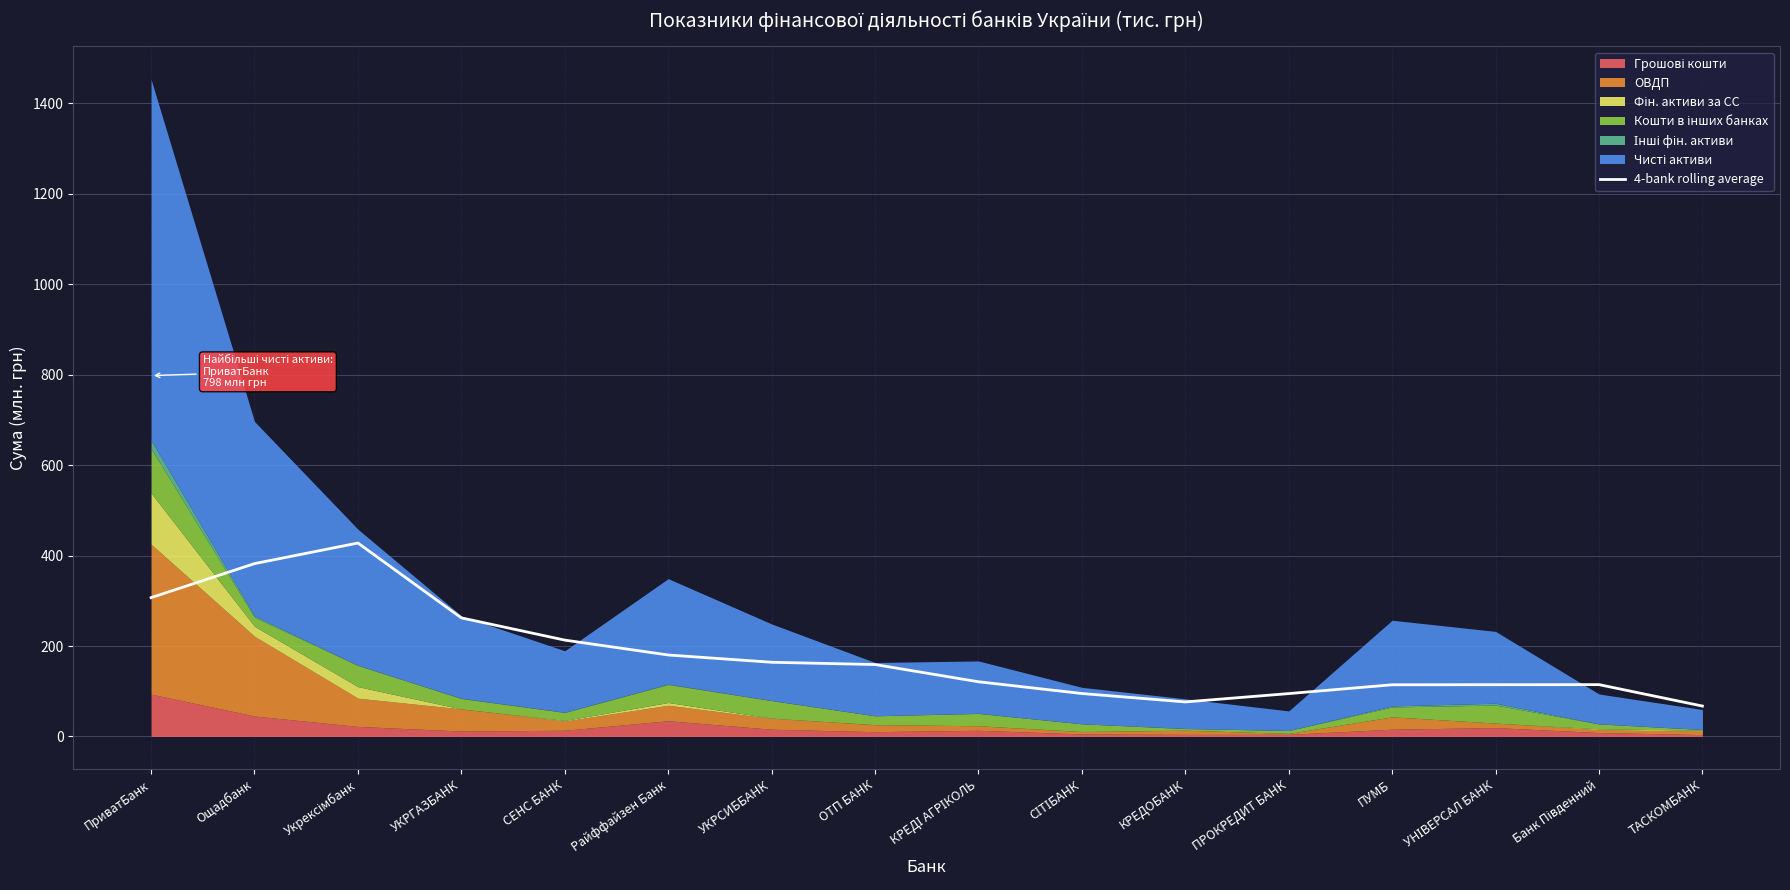

What is the lowest value of the 4-bank rolling average series?

67.2